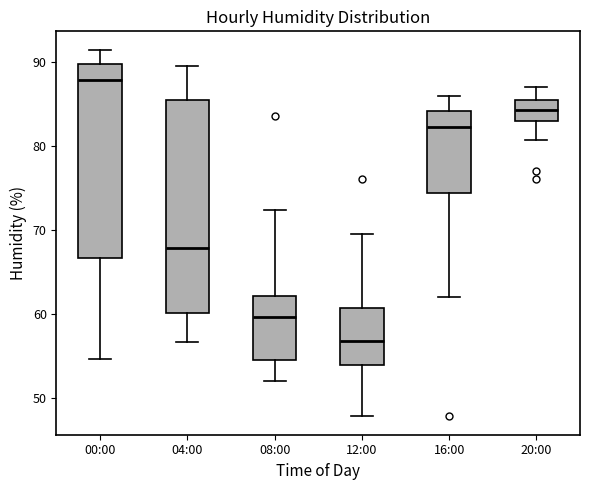

Where does the lower whisker of the box for 04:00 end on the y-axis? The values are not printed on the chart, so give them approximately, as read against the axis.

57